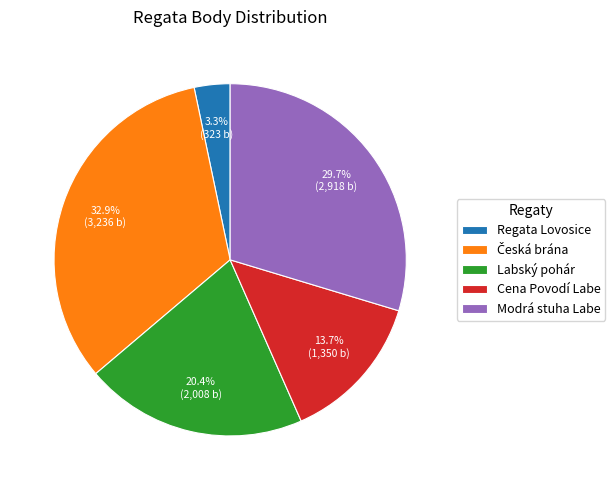

What is the smallest slice in the pie chart?

Regata Lovosice